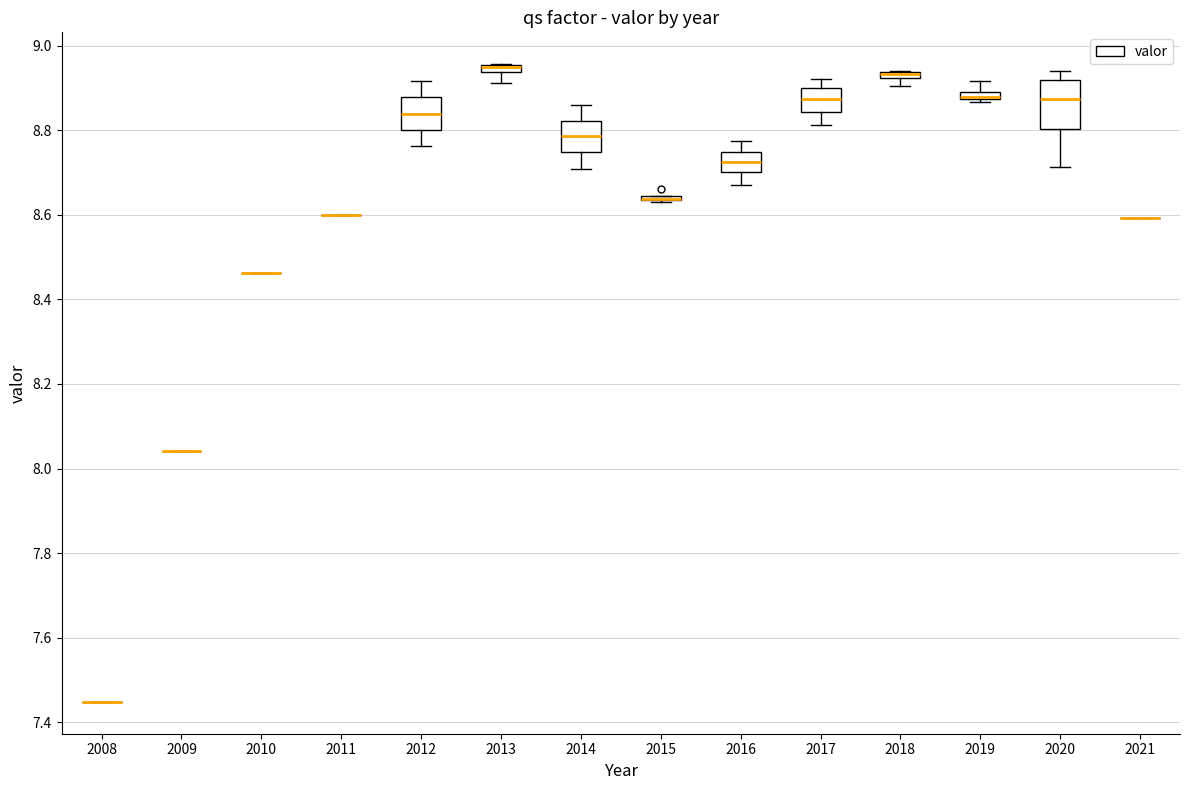

Comparing the boxes themselves (not the whiskers), which one is the tallest?

2020